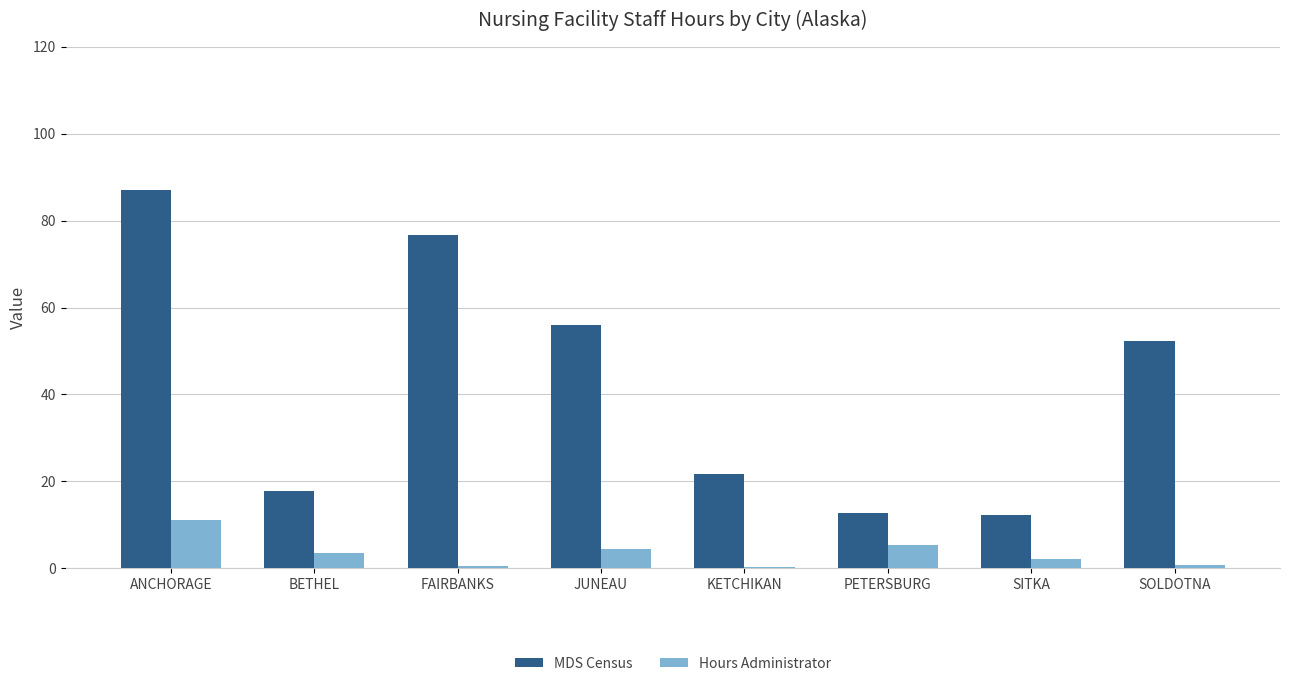

The value of MDS Census at PETERSBURG is 8.7. True or false?

False